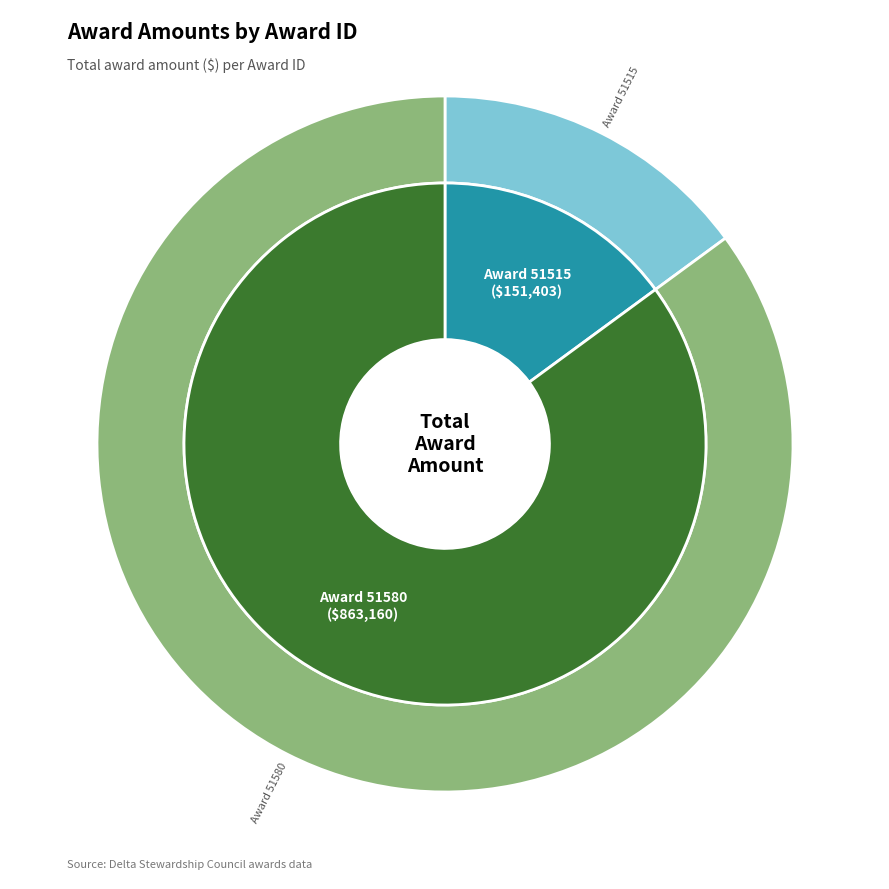

What percentage is the 51580 slice, to the nearest percent?

85%